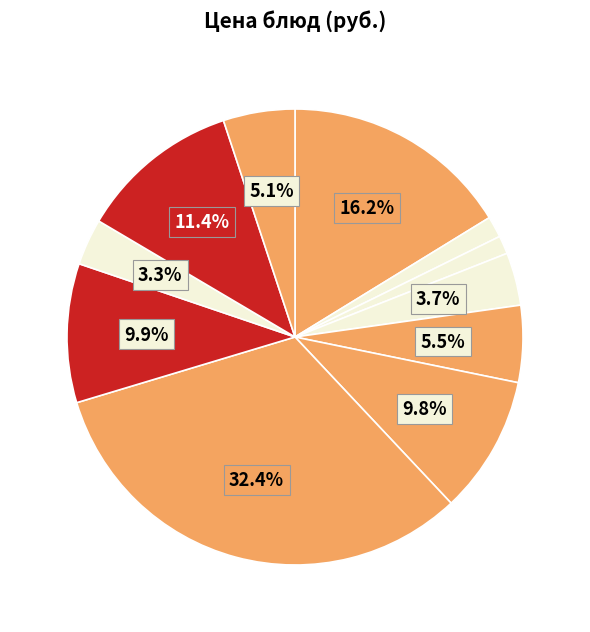

How many slices are in this pie chart?

11